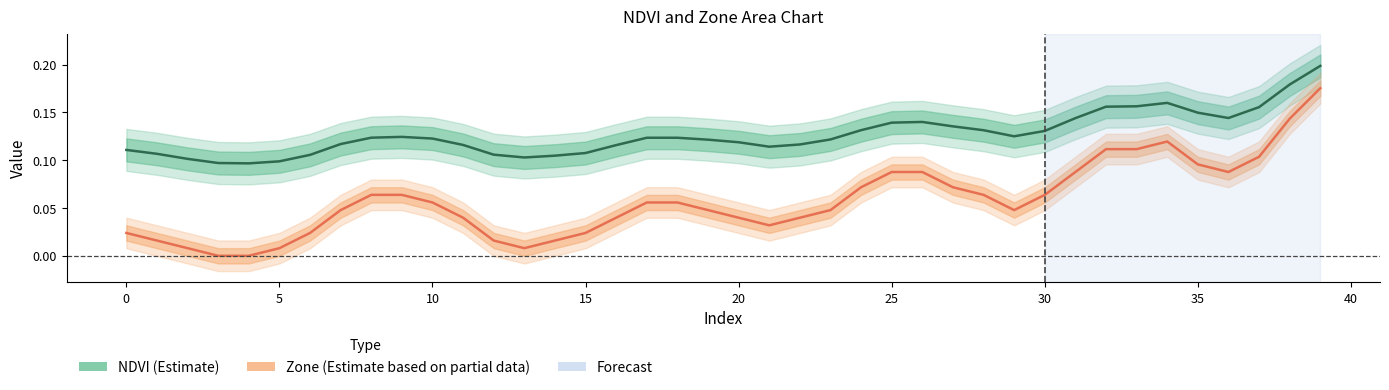

Reading left to right, extract all data points from this chart.

NDVI (Estimate): 0.1	0.1	0.1	0.1	0.1	0.1	0.1	0.1	0.1	0.1	0.1	0.1	0.1	0.1	0.1	0.1	0.1	0.1	0.1	0.1	0.1	0.1	0.1	0.1	0.1	0.1	0.1	0.1	0.1	0.1	0.1	0.1	0.2	0.2	0.2	0.1	0.1	0.2	0.2	0.2
Zone (Partial Estimate): 0.0	0.0	0.0	0.0	0.0	0.0	0.0	0.0	0.1	0.1	0.1	0.0	0.0	0.0	0.0	0.0	0.0	0.1	0.1	0.0	0.0	0.0	0.0	0.0	0.1	0.1	0.1	0.1	0.1	0.0	0.1	0.1	0.1	0.1	0.1	0.1	0.1	0.1	0.1	0.2